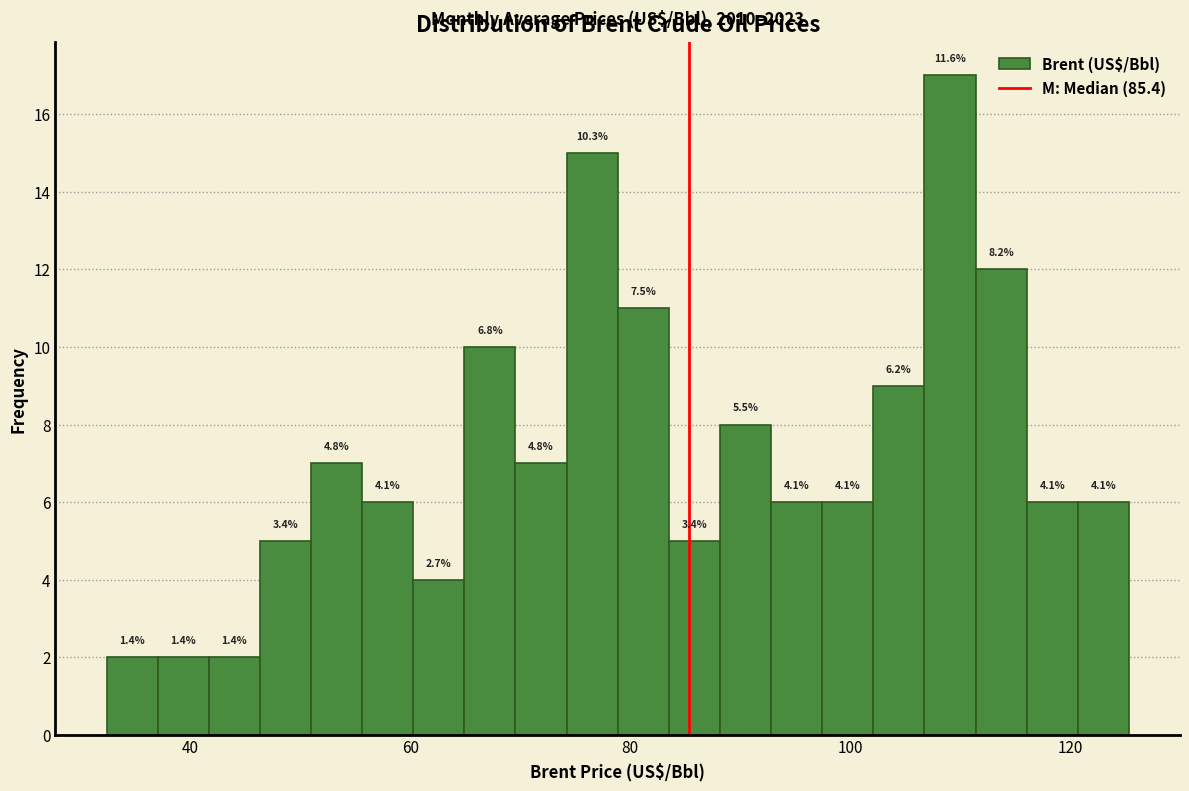

Read against the x-axis, roughly where is the centre of the tallest bar?

110